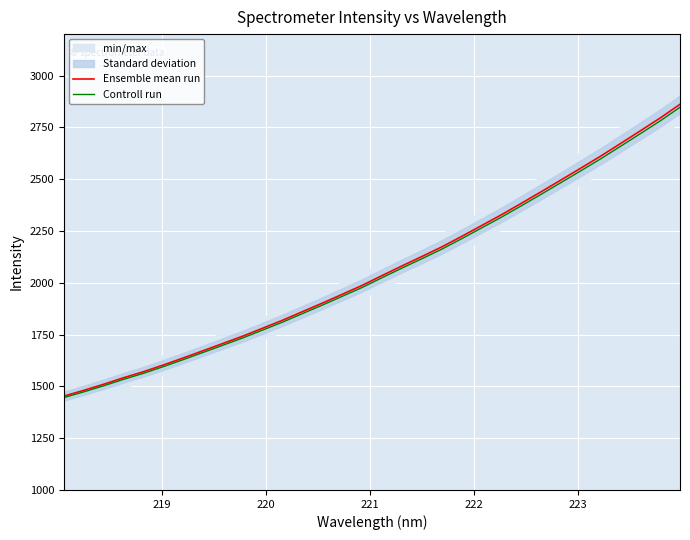

What is the minimum value for Ensemble mean run?

1453.1